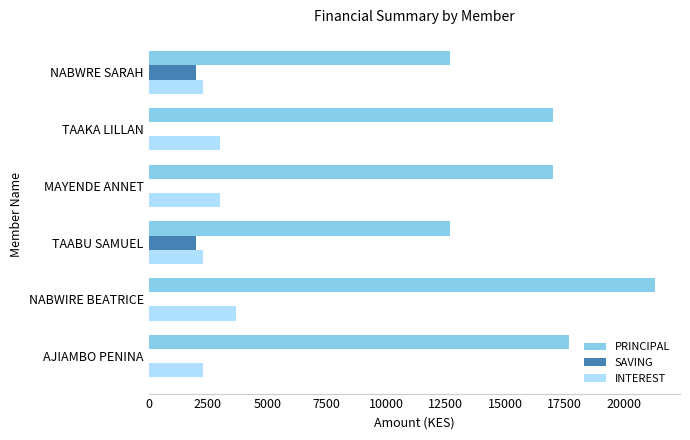

What is the total value across all series at TAAKA LILLAN?

20000